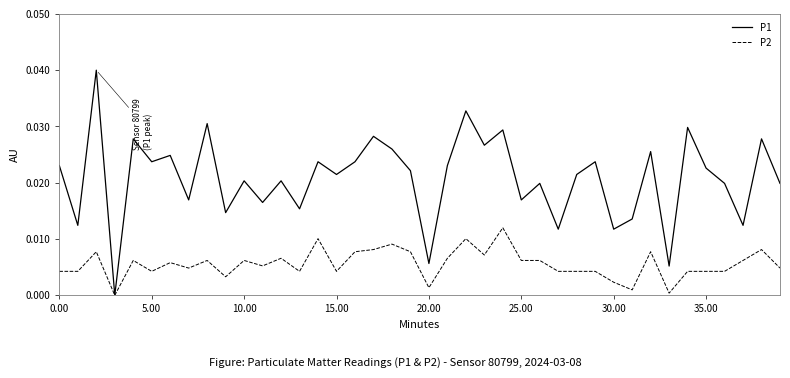

List the series in order of their overall mean, highest first.

P1, P2